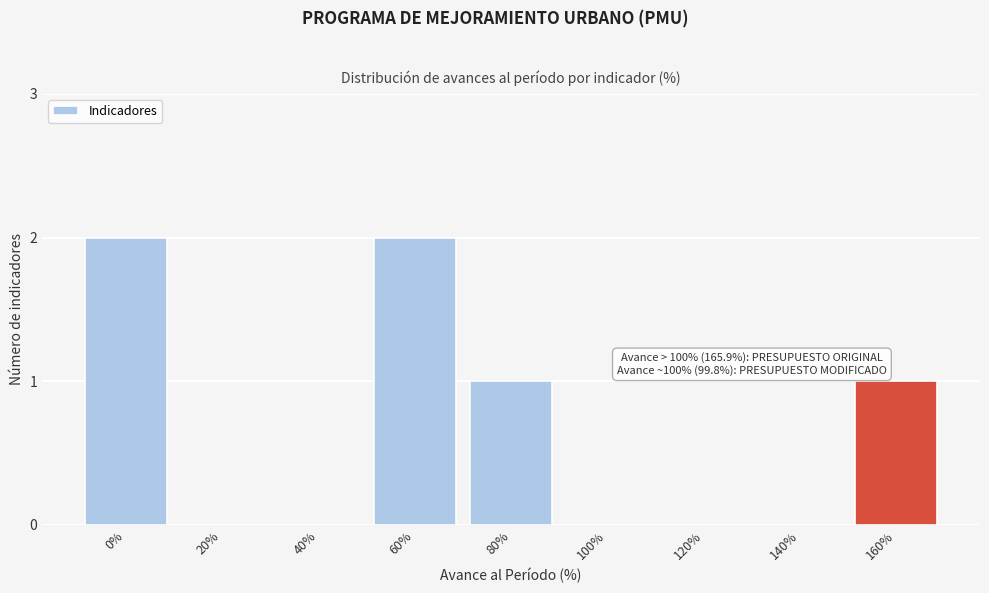

Reading left to right, what are all the values shown in this chart?

0%=2	20%=0	40%=0	60%=2	80%=1	100%=0	120%=0	140%=0	160%=1